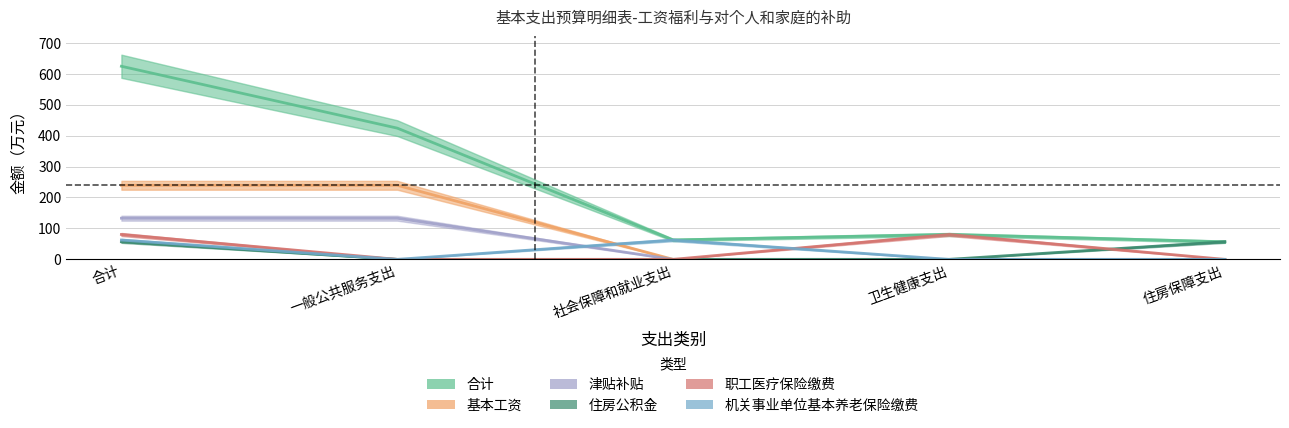

What is the difference between the highest and lowest values at 社会保障和就业支出?

62.7